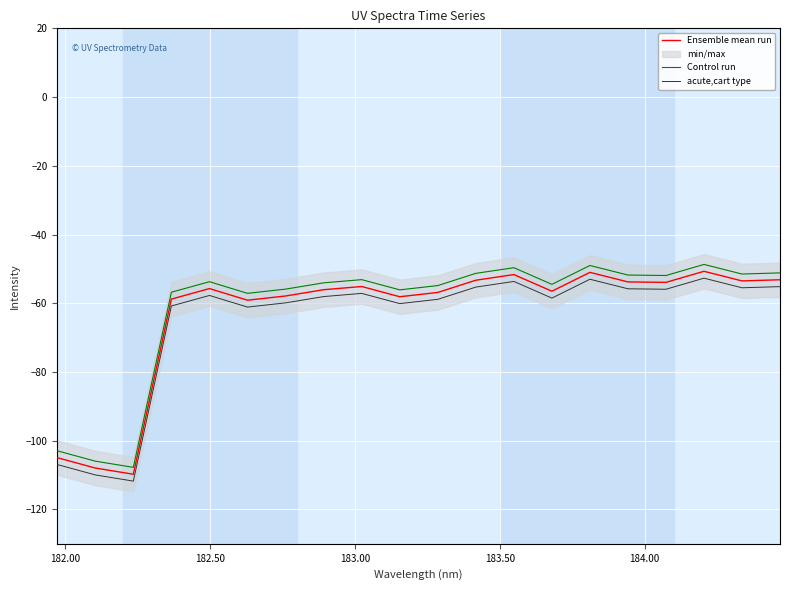

What is the maximum value for acute,cart type?

-52.7